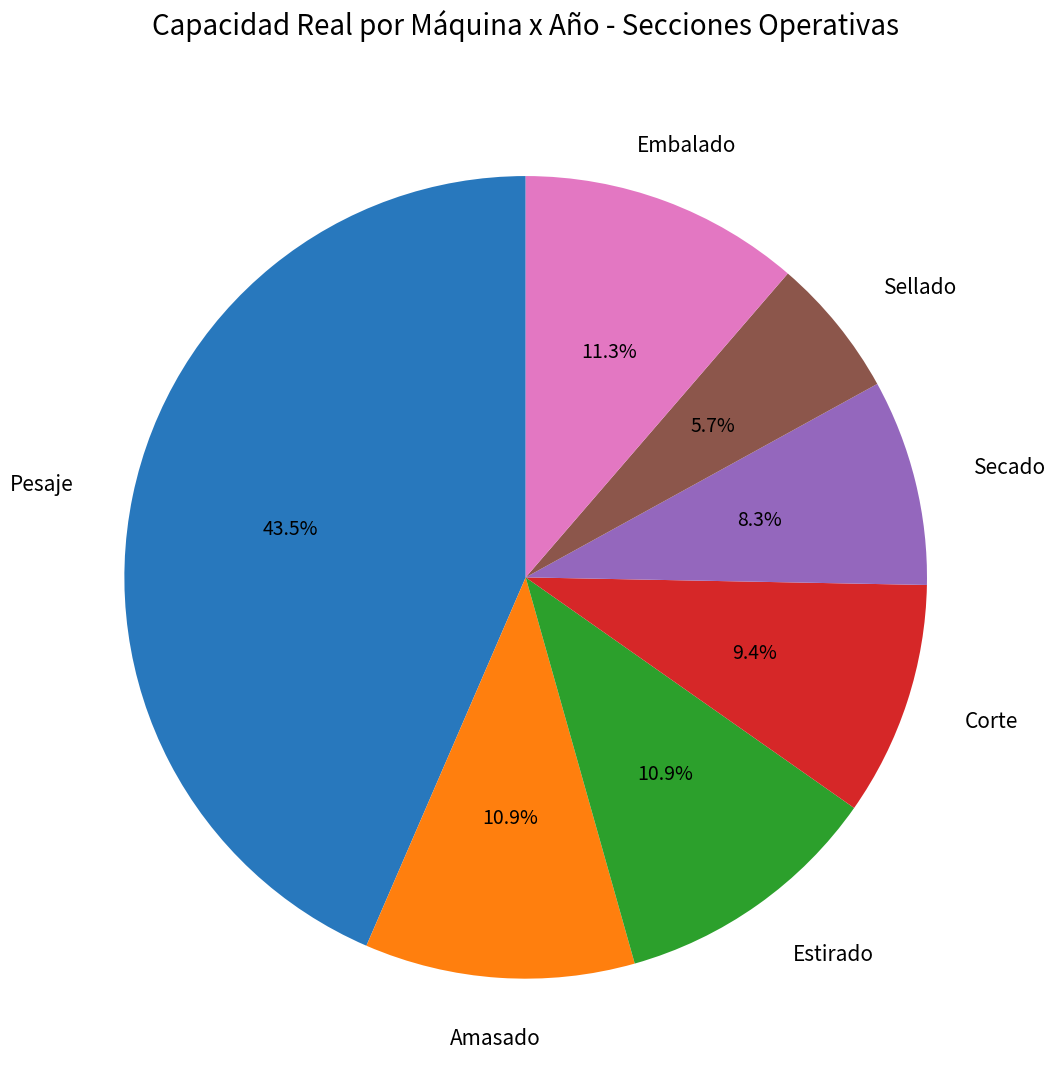

Does any single category account for the majority?

No